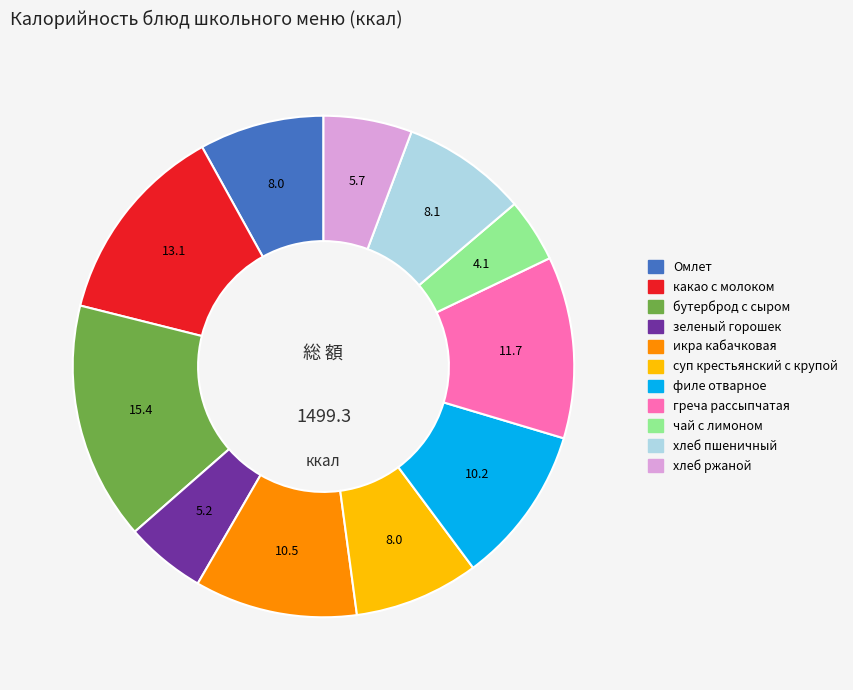

Is греча рассыпчатая the majority of the pie?

No